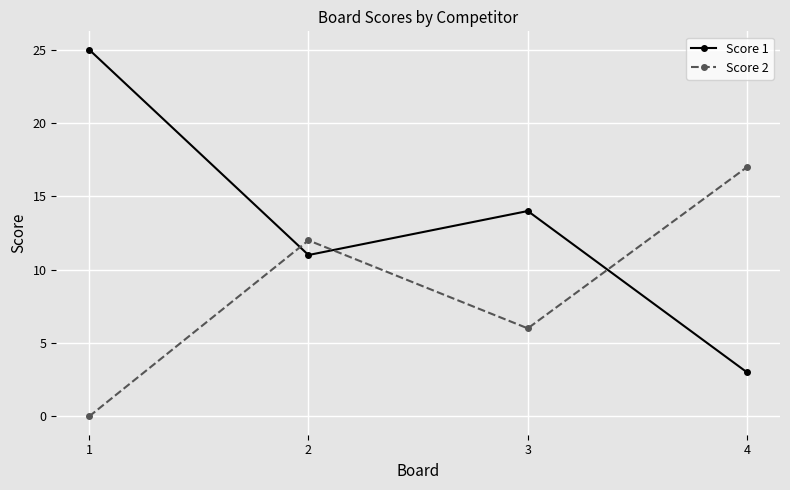

Which series ends up on top after the final intersection of Score 2 and Score 1?

Score 2